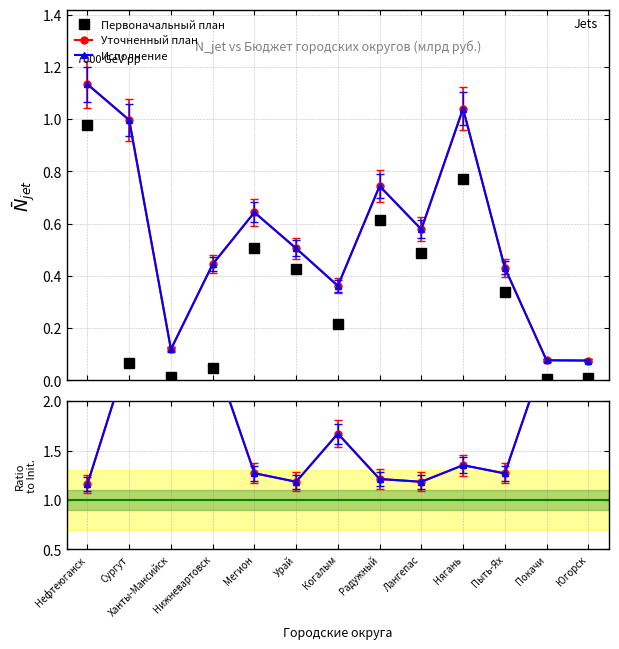

How many Исполнение values are between 1 and 2?

8